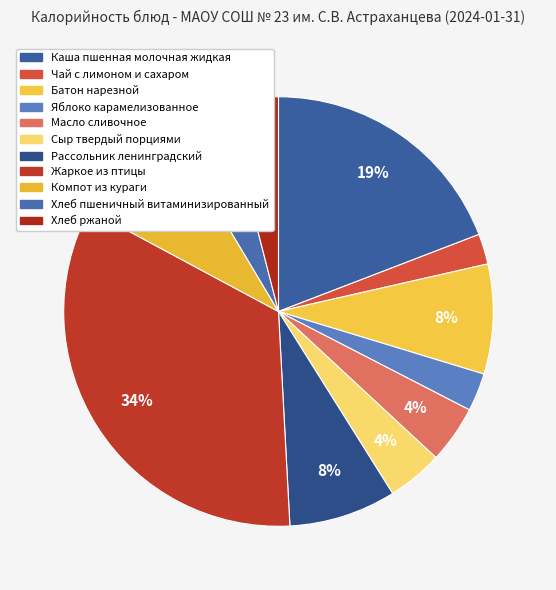

How many segments does this pie chart have?

11